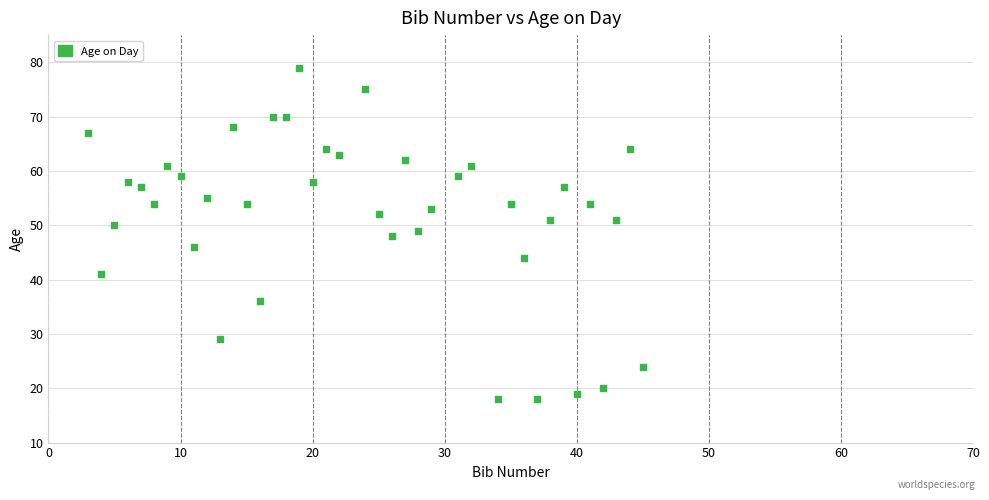

What is the range of Y values (max minus min)?

61